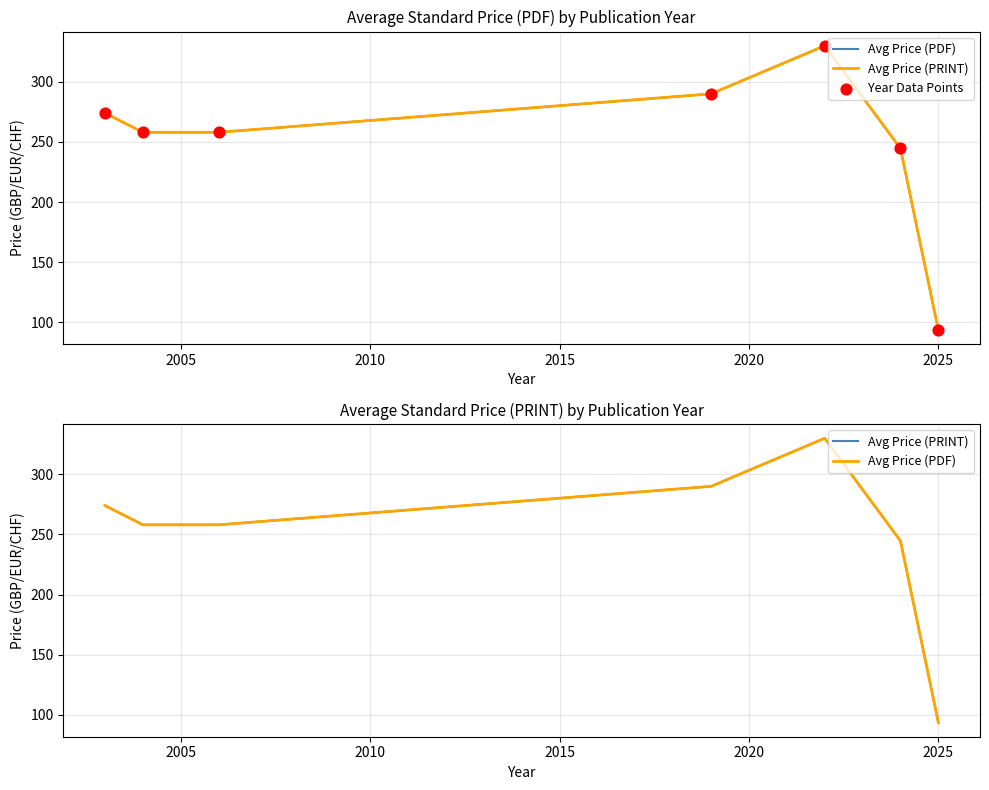

What are all the series names shown in the legend?

Avg Price (PDF), Avg Price (PRINT), Year Data Points